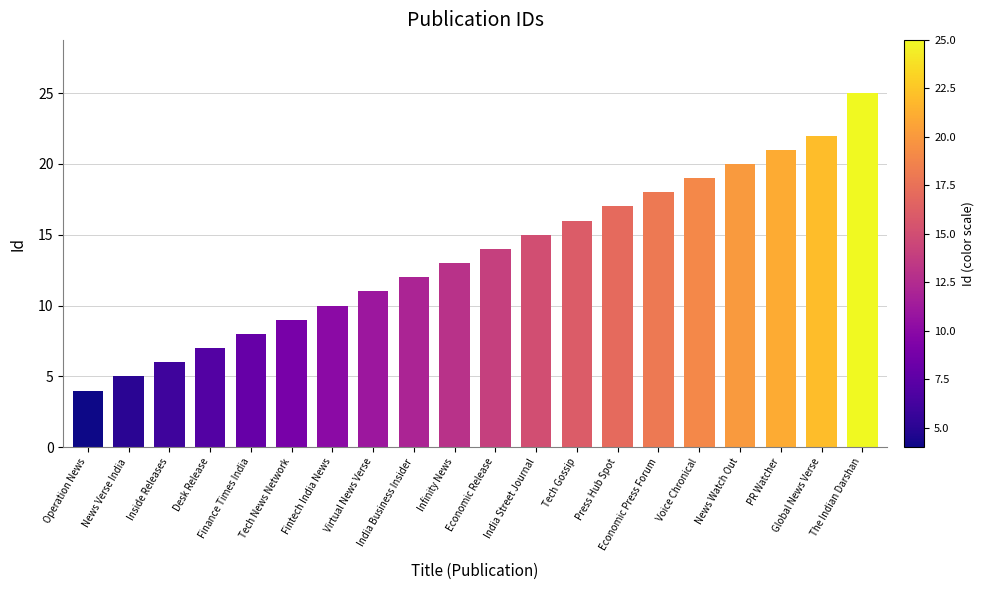

How many distinct data groups are displayed?

1